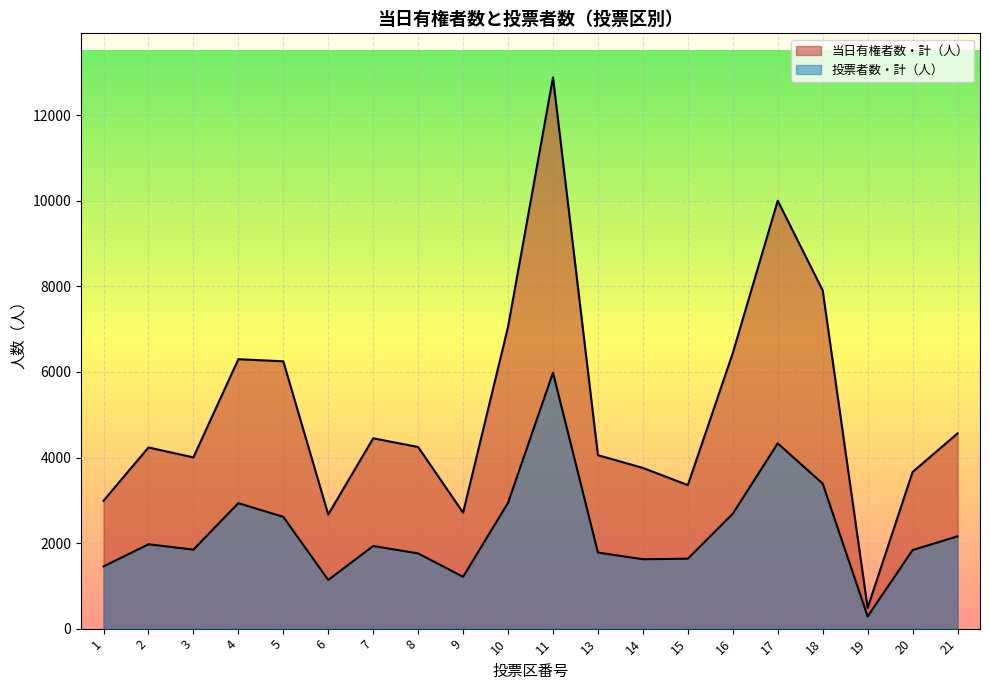

At which category does 投票者数・計（人） reach its first local peak?

2